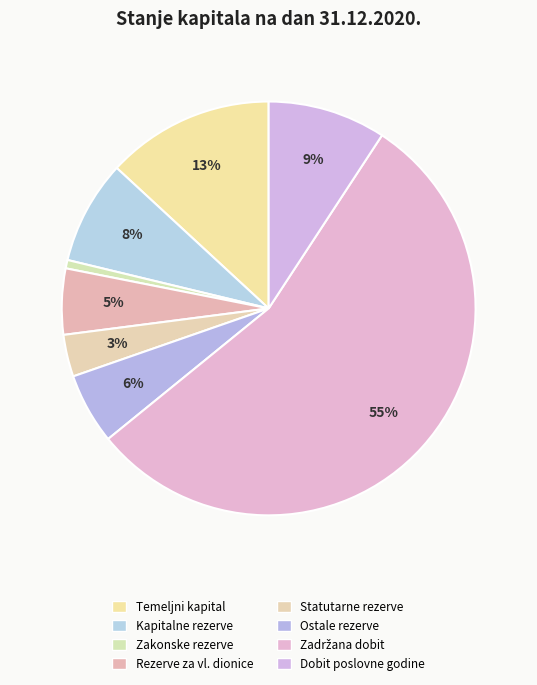

To the nearest percent, what is the difference between the largest and smallest slice percentages?

54%